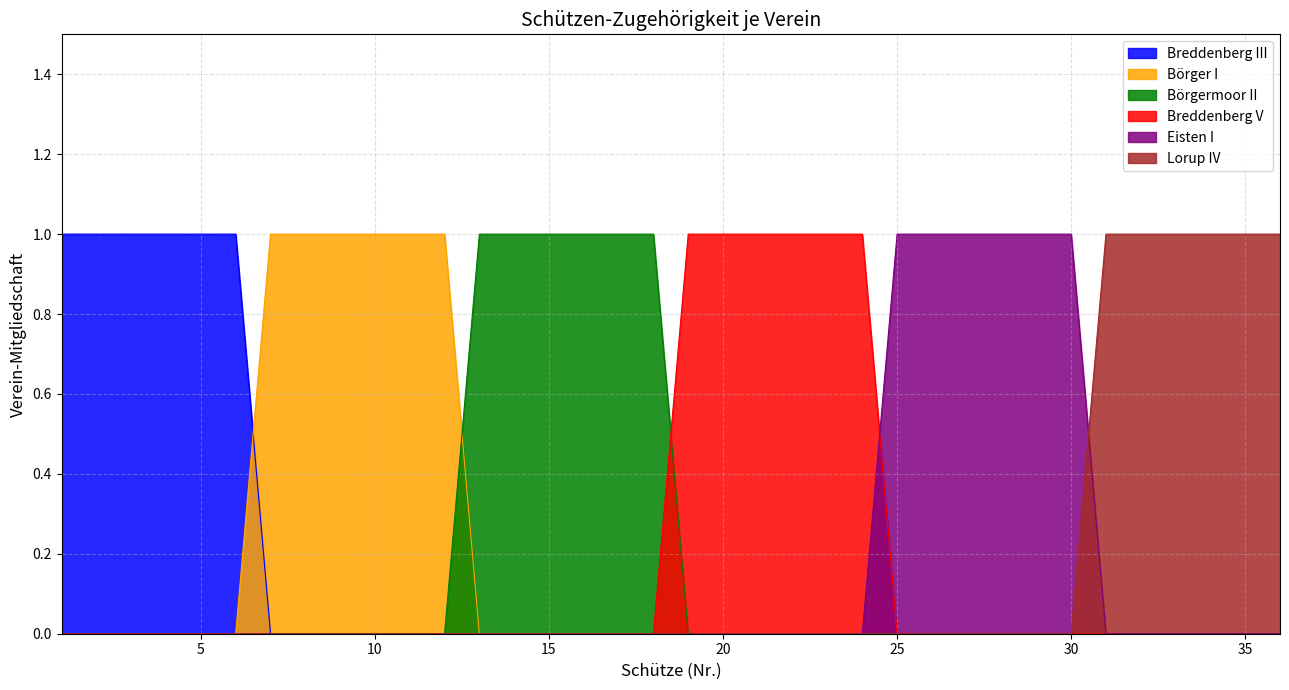

What is the maximum value for Breddenberg V?

1